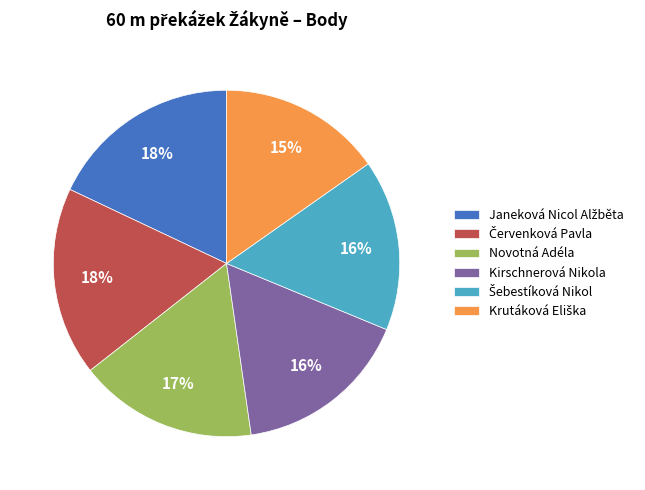

To the nearest percent, what percentage of the pie is Kirschnerová Nikola?

16%